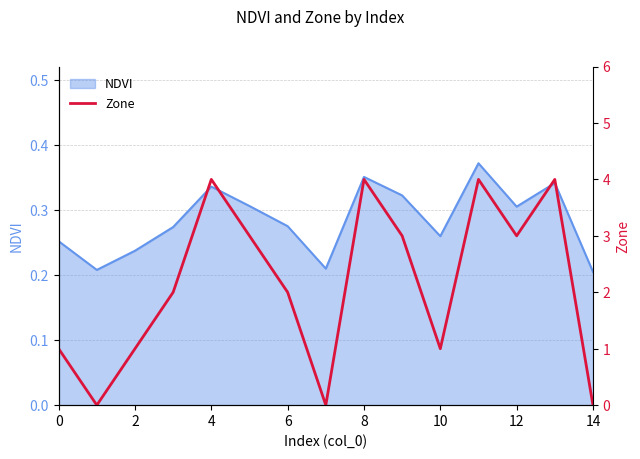

The value of NDVI at 2 is 0.1. True or false?

False